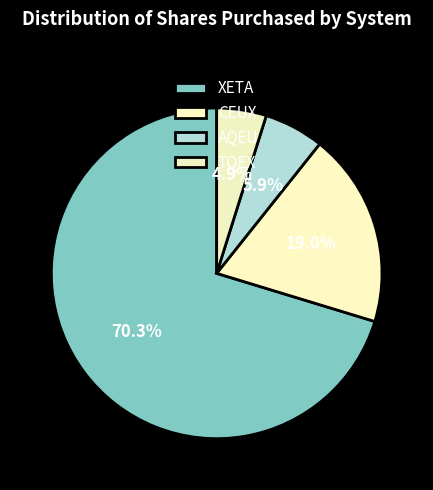

Approximately how many times larger is the value at CEUX compared to TQEX?

3.9